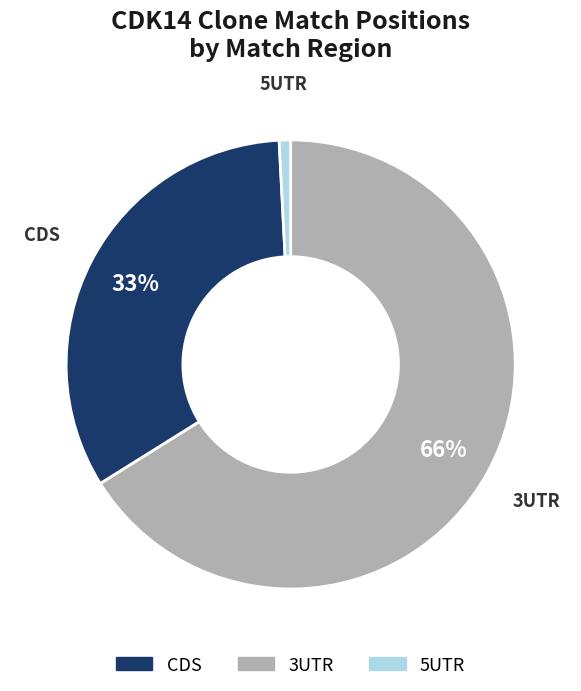

To the nearest percent, what is the difference between the largest and smallest slice percentages?

65%